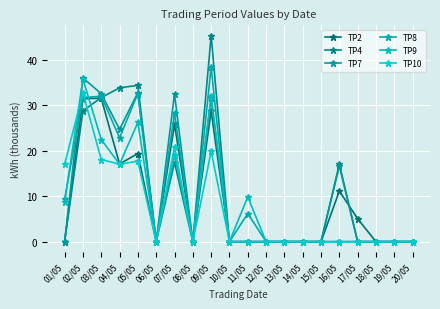

Rank the categories by TP10 value from lowest to highest.

06/05, 08/05, 10/05, 11/05, 12/05, 13/05, 14/05, 15/05, 16/05, 17/05, 18/05, 19/05, 20/05, 01/05, 04/05, 05/05, 03/05, 09/05, 07/05, 02/05